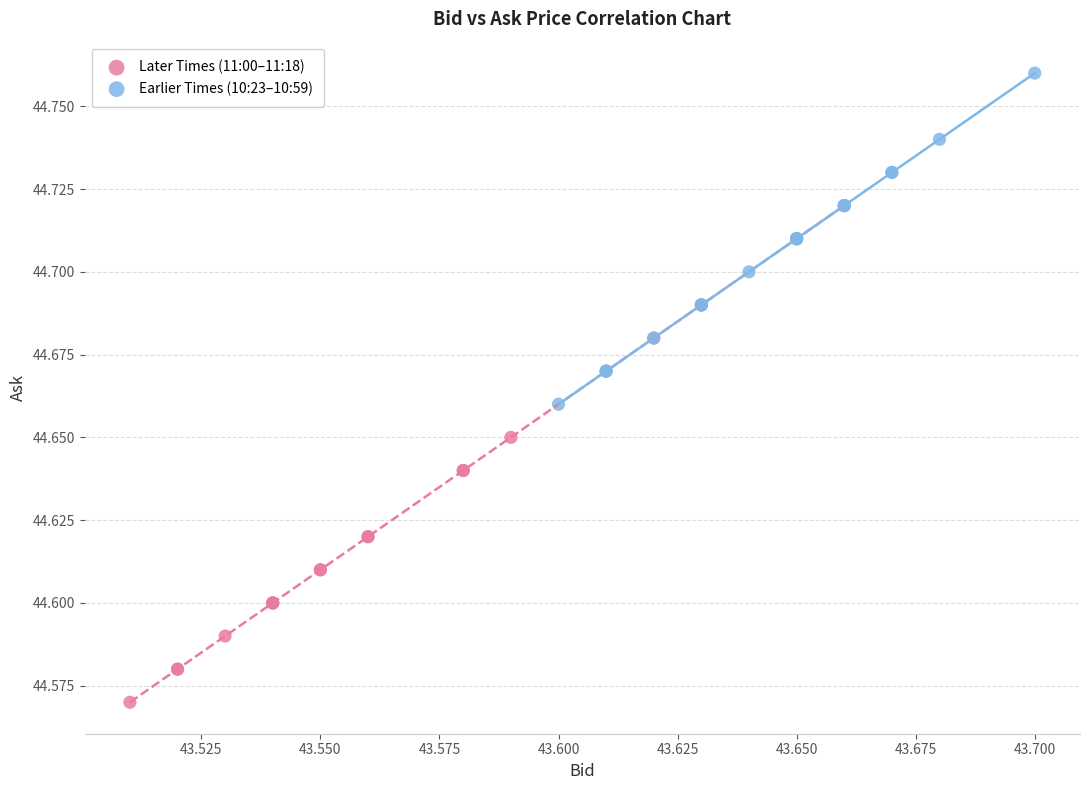

What are all the series names shown in the legend?

Later Times (11:00–11:18), Earlier Times (10:23–10:59)